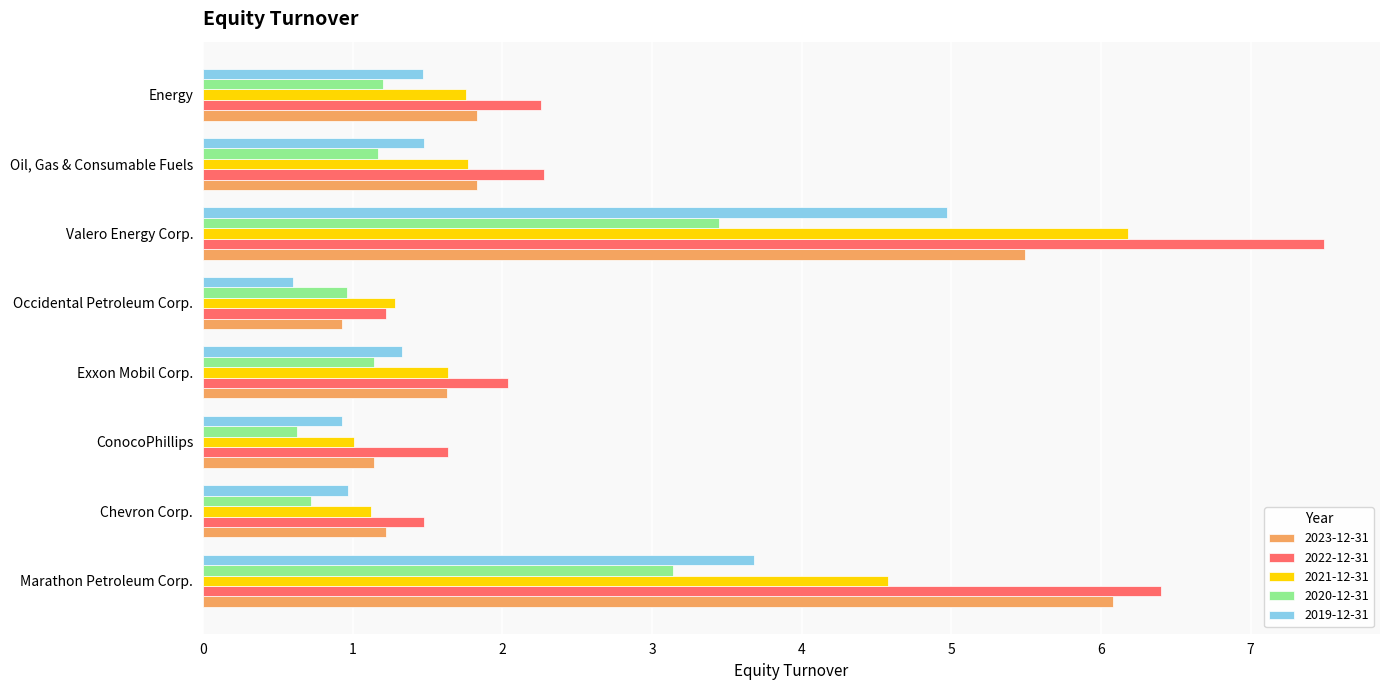

How many data points in 2022-12-31 are above 2?

5